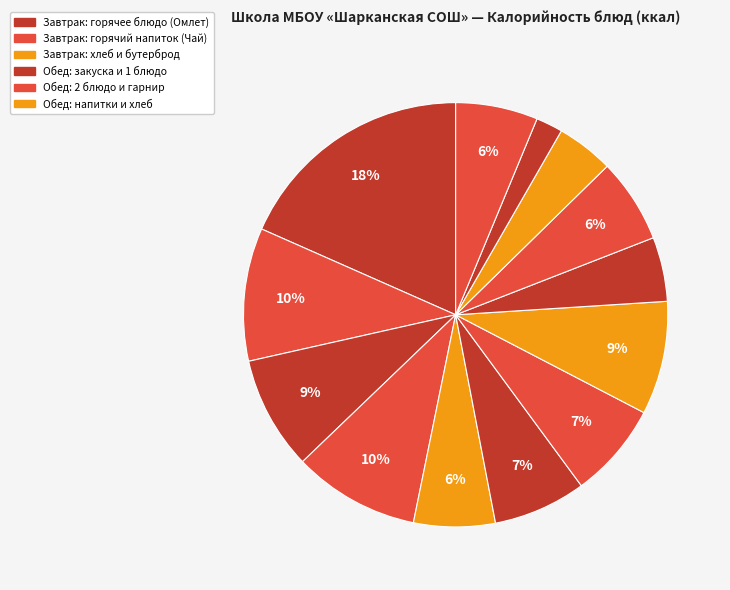

How many slices are in this pie chart?

13